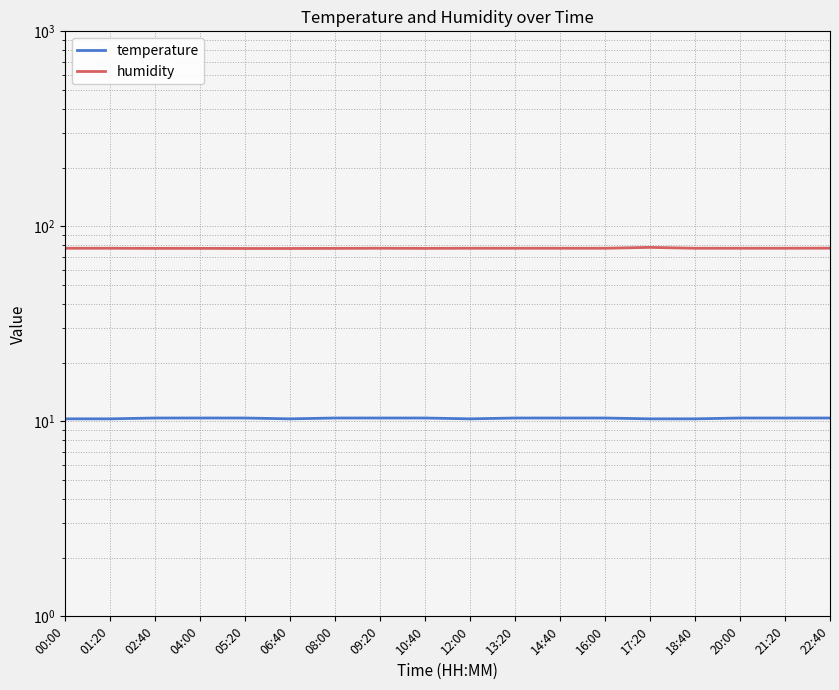

True or false: temperature has more than 1 interior local peaks.

False